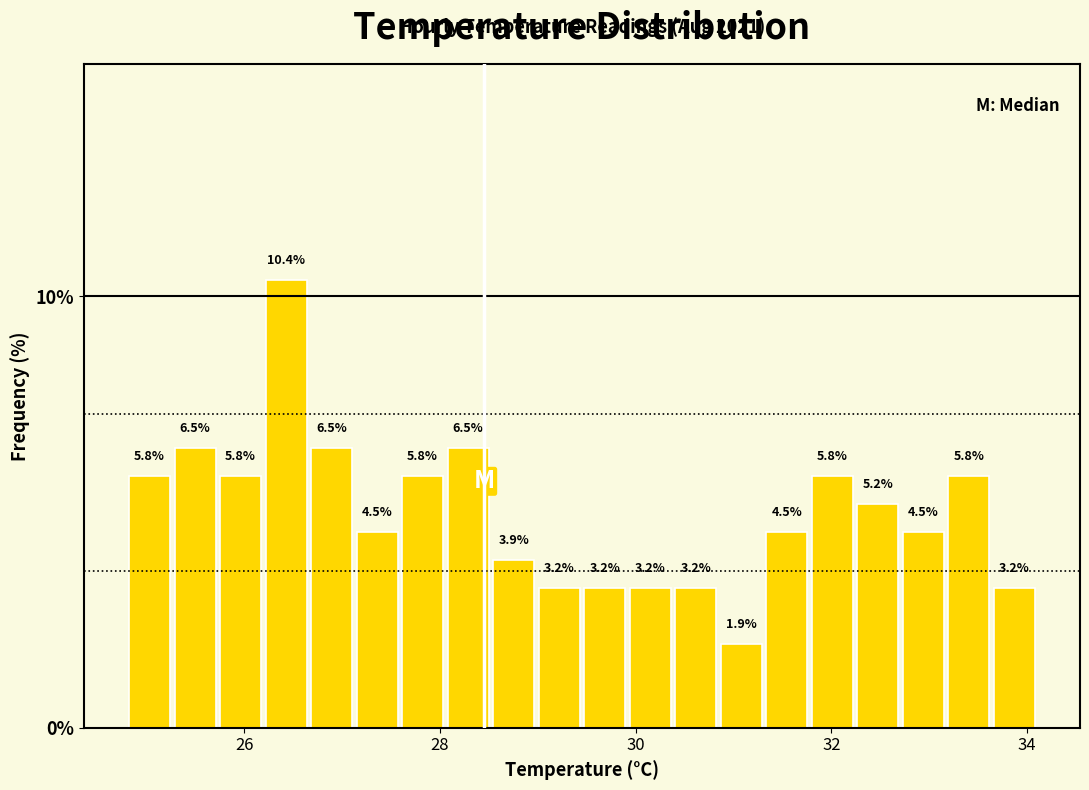

Read against the x-axis, roughly where is the centre of the tallest bar?

26.4